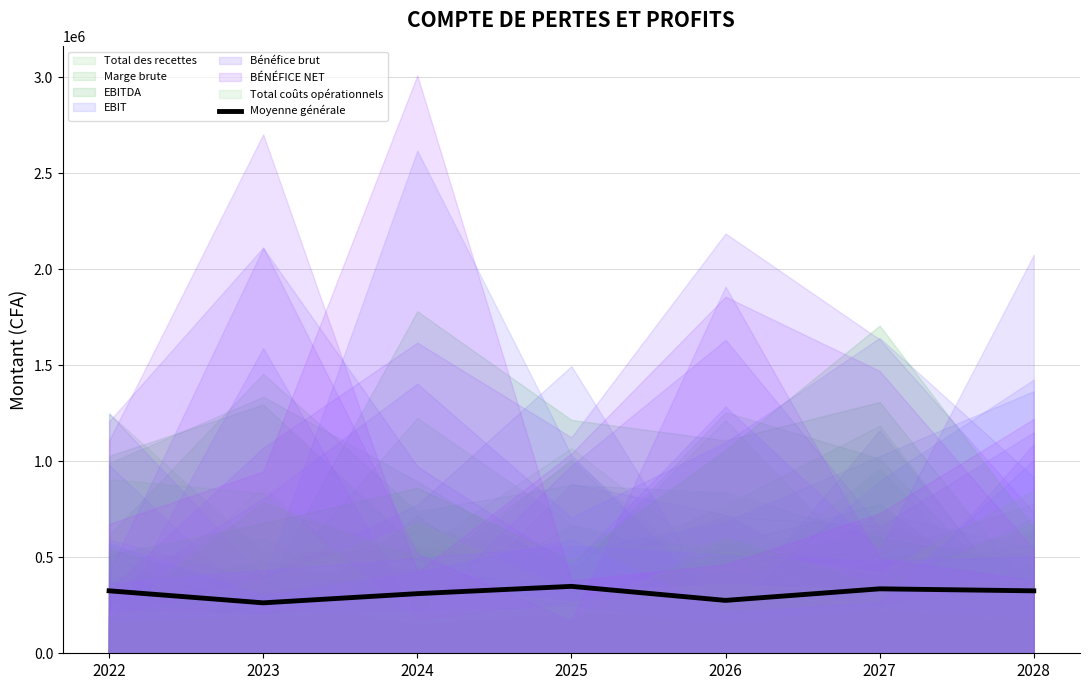

List the labels in order of value, largest first.

2025, 2027, 2022, 2028, 2024, 2026, 2023